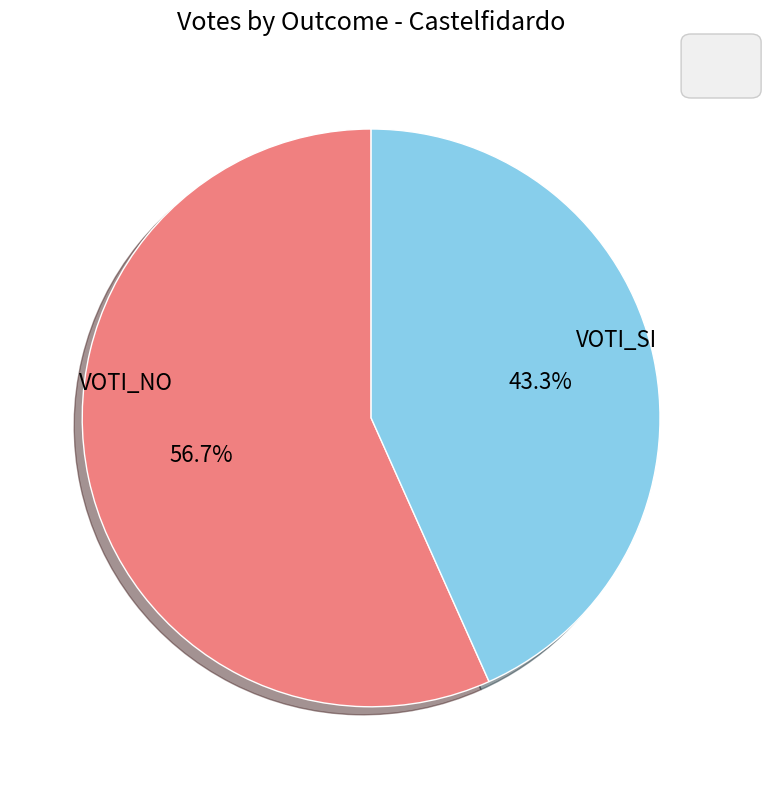

How many slices are in this pie chart?

2